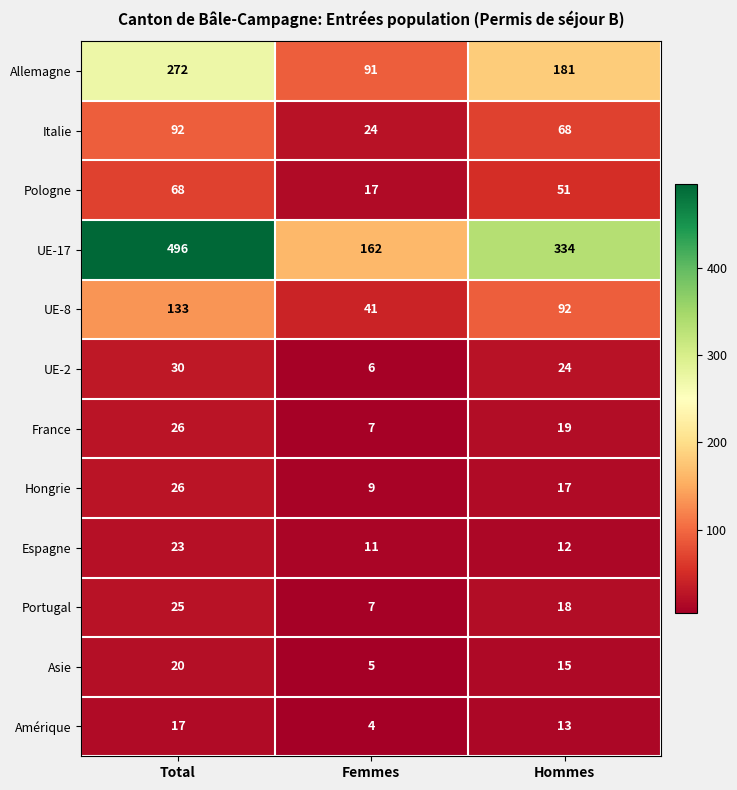

Between Femmes and Hommes, which series saw the biggest shift?

UE-17